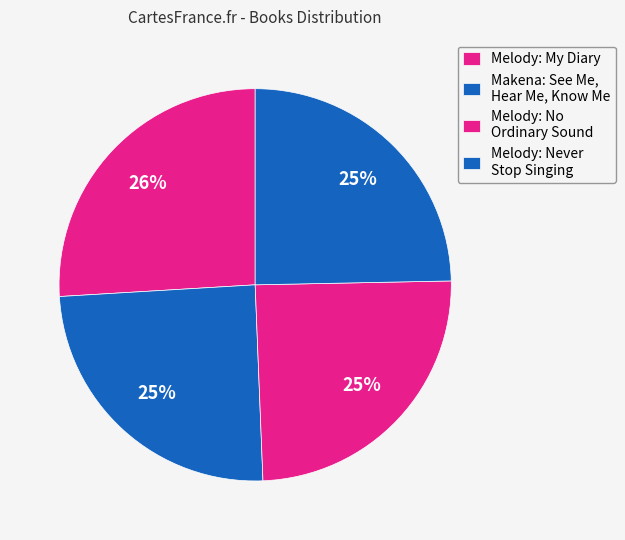

Does Melody: My Diary represent more than half of the total?

No